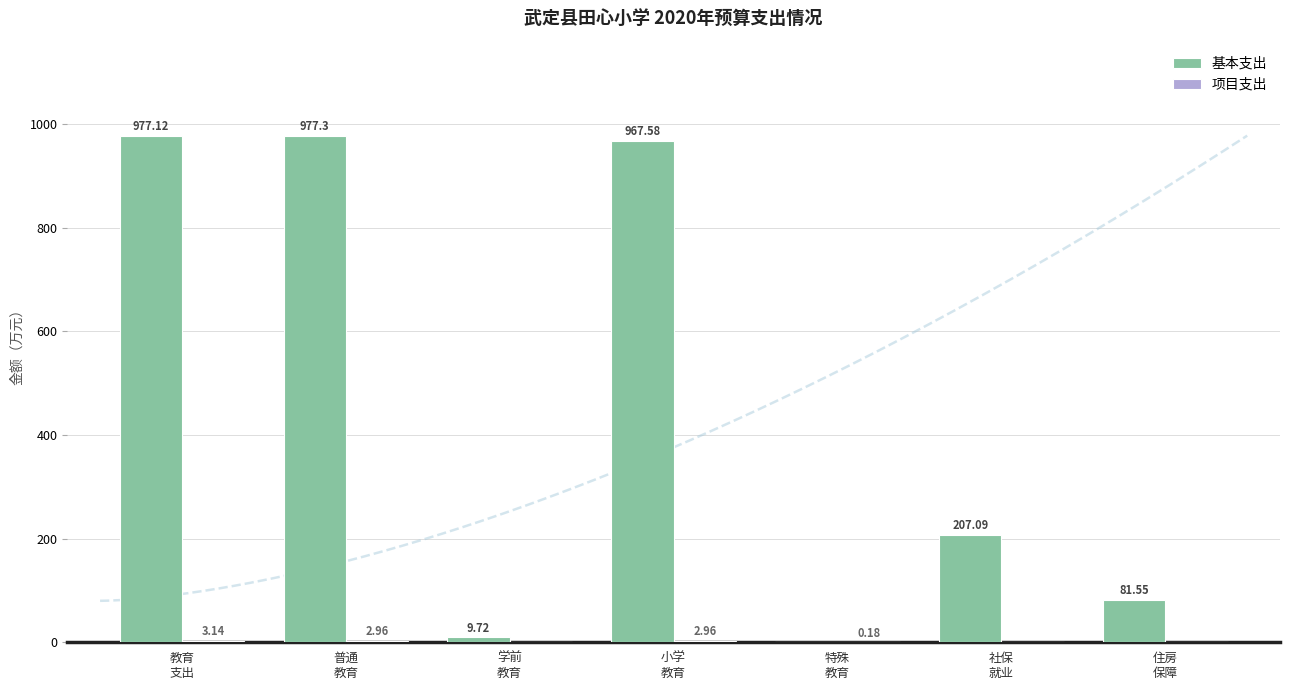

What is the average value of the 基本支出 series?

460.1